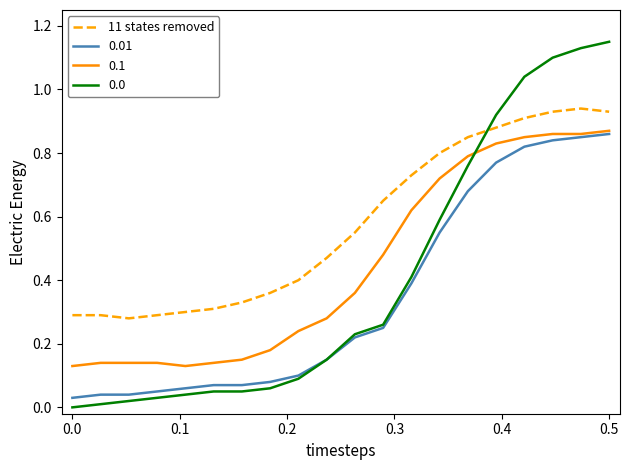

True or false: 11 states removed and 0.1 cross at least once.

False